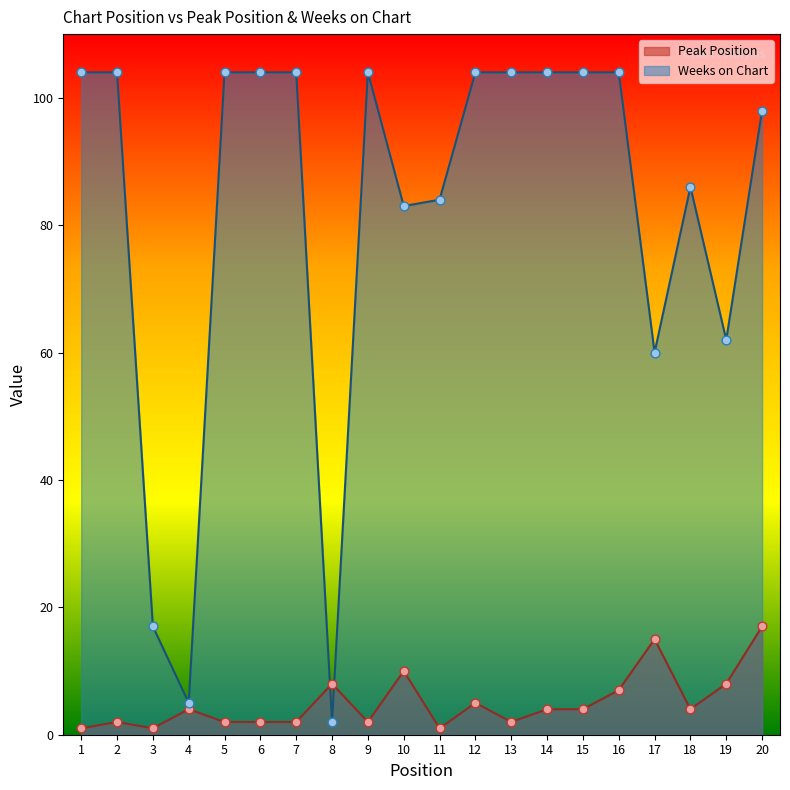

What is the total value across all series at 4?

9